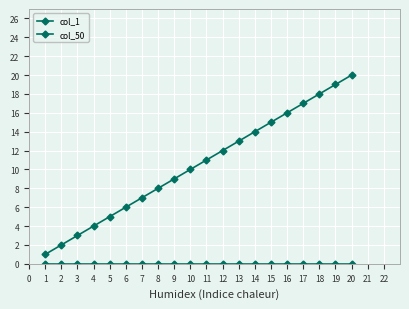

Count the number of data series in this chart.

2